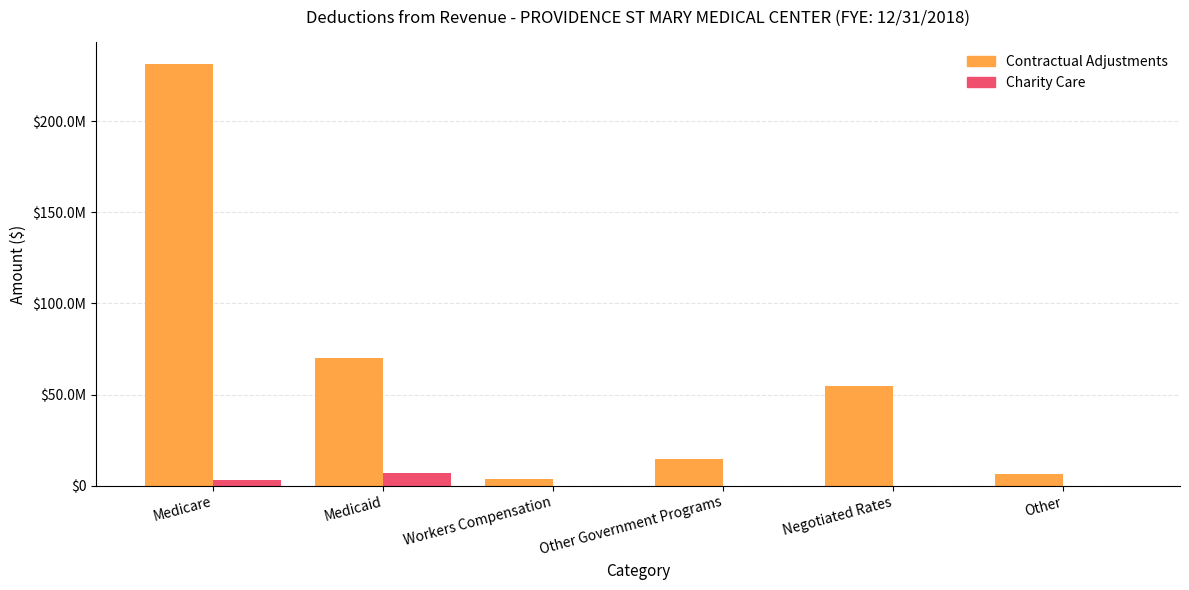

Which series has the widest spread of values?

Contractual Adjustments